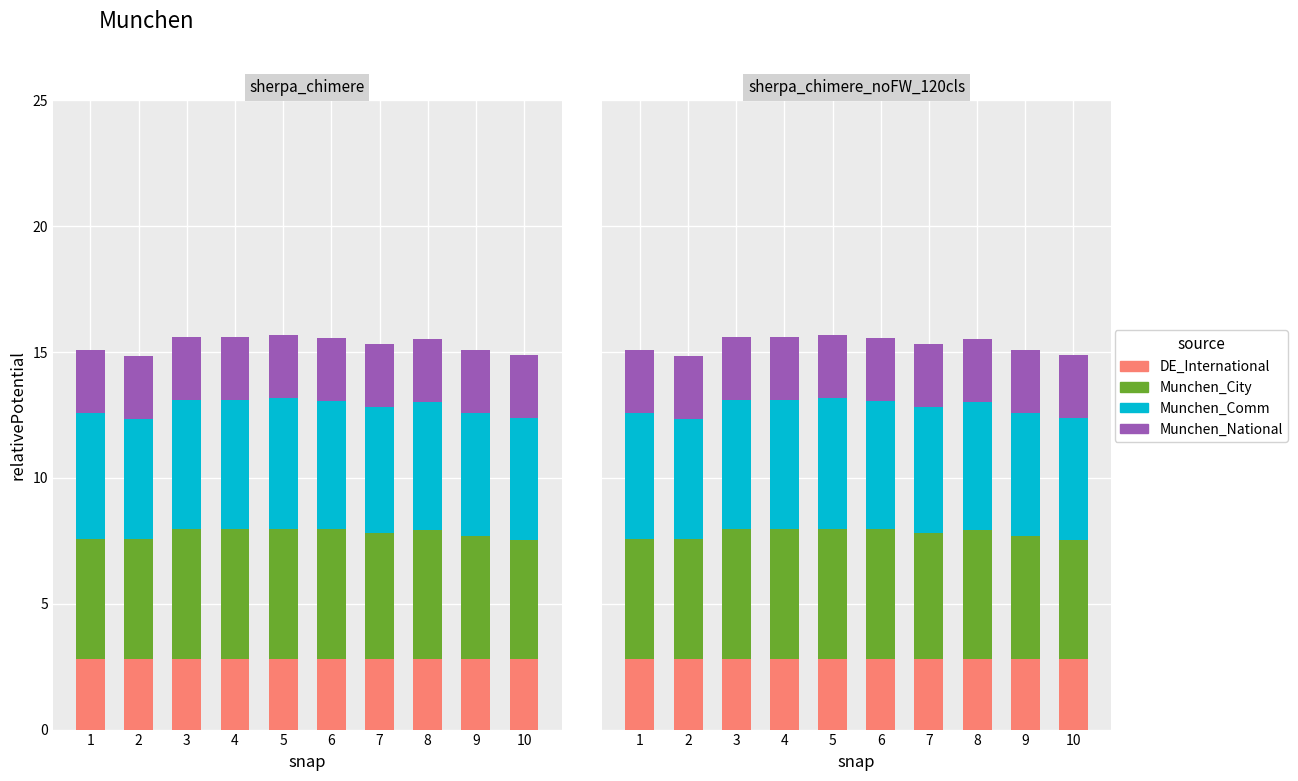

List the series in order of their peak value, lowest first.

Munchen_National, DE_International, Munchen_City, Munchen_Comm